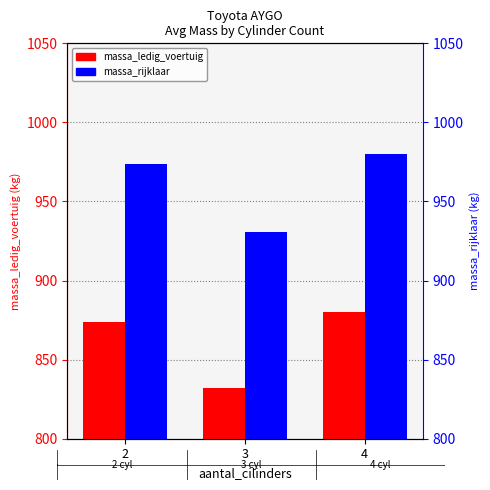

Where does the massa_ledig_voertuig series first go above 874?

4